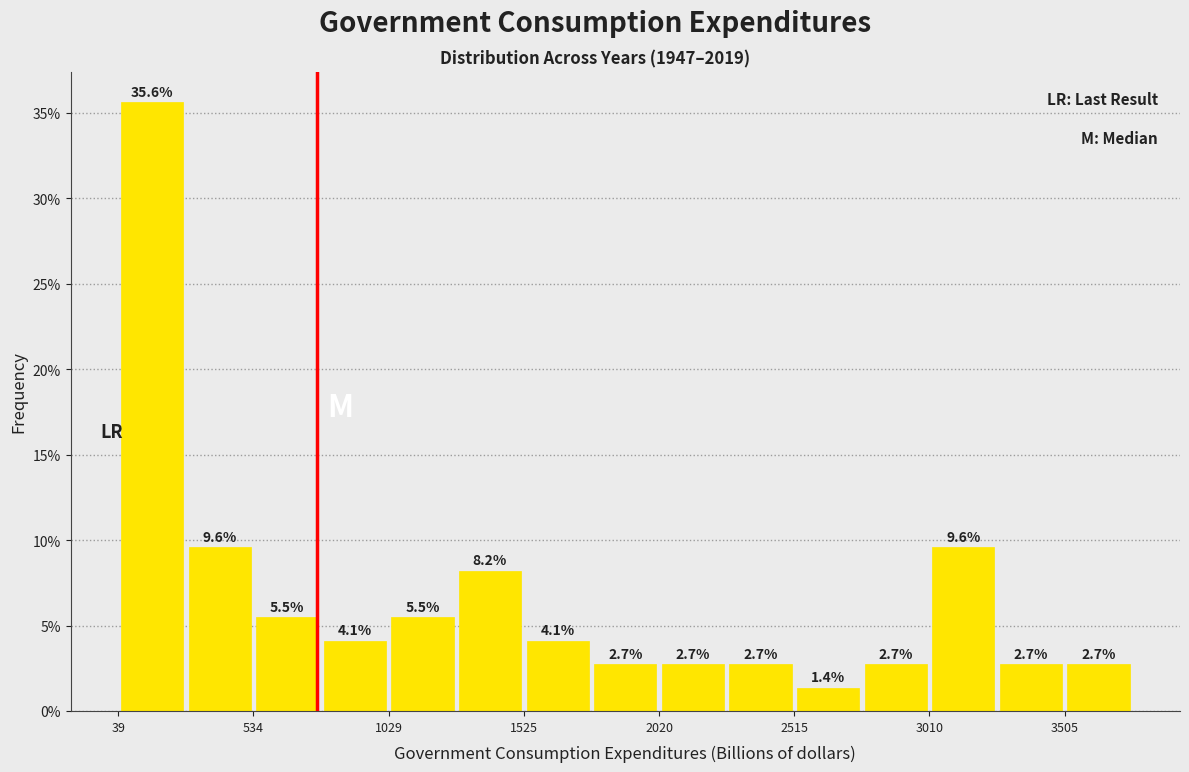

How tall is the bar that spans 3500 to 3750 on the x-axis? The bar edges are not printed on the chart, so give them approximately, as read against the axis.

2.7